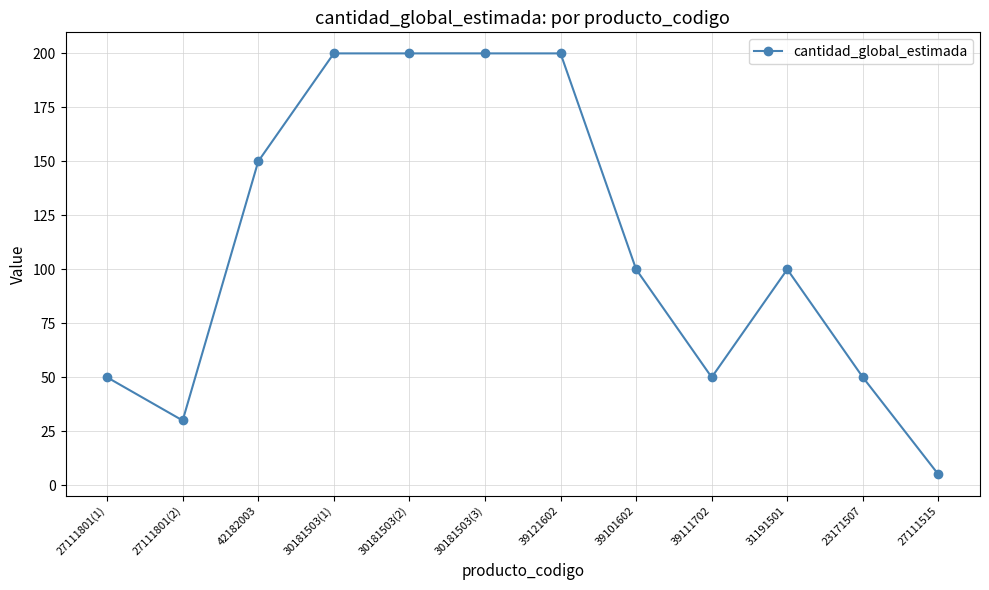

What is the label of the 7th point from the left?

39121602